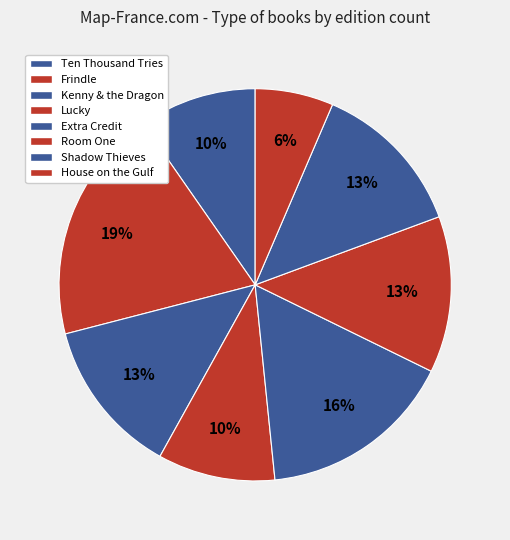

What percentage is the Frindle slice, to the nearest percent?

19%